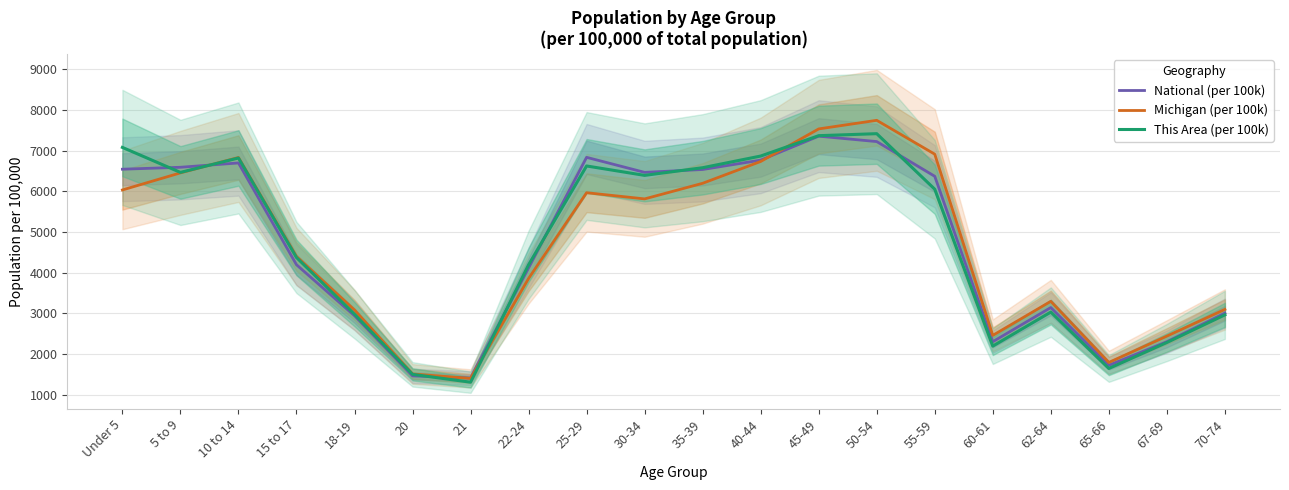

What is the highest value of the This Area (per 100k) series?

7416.3